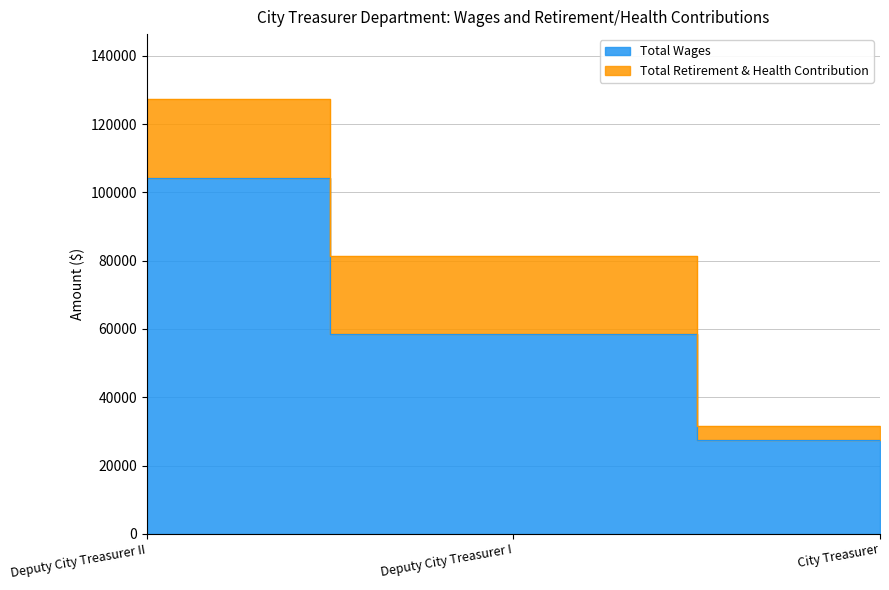

The chart shows a value of 29539 at Deputy City Treasurer I. True or false?

False